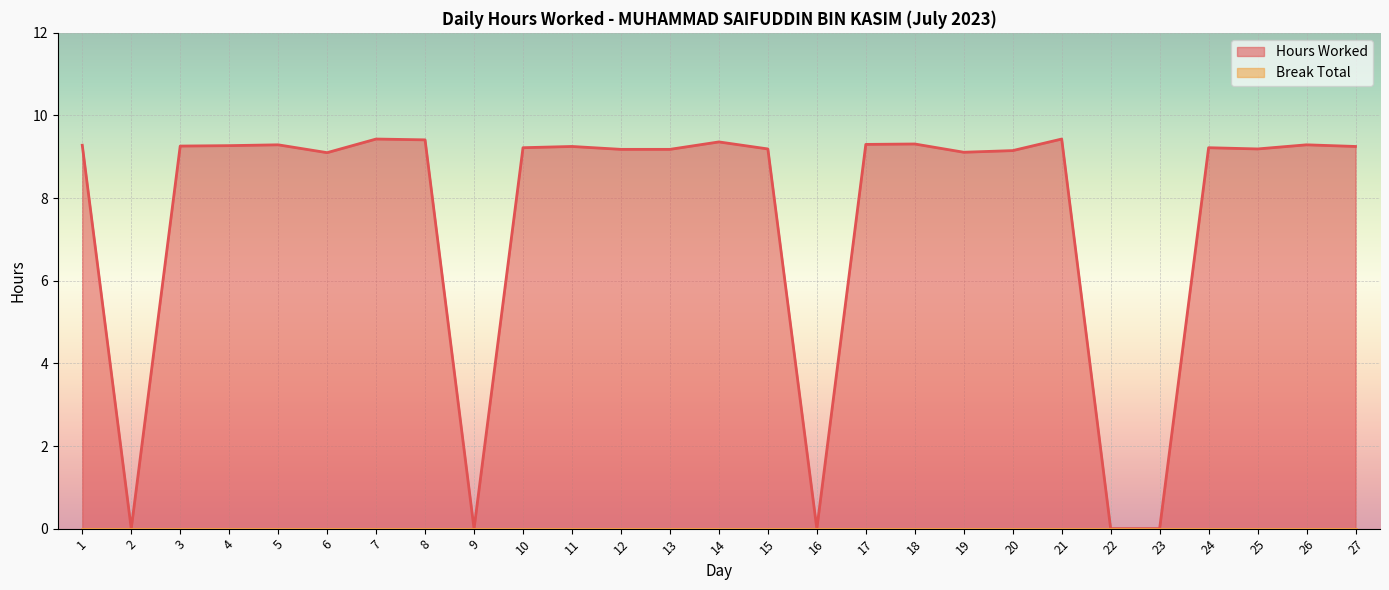

The value at 10 is 9.2. True or false?

True